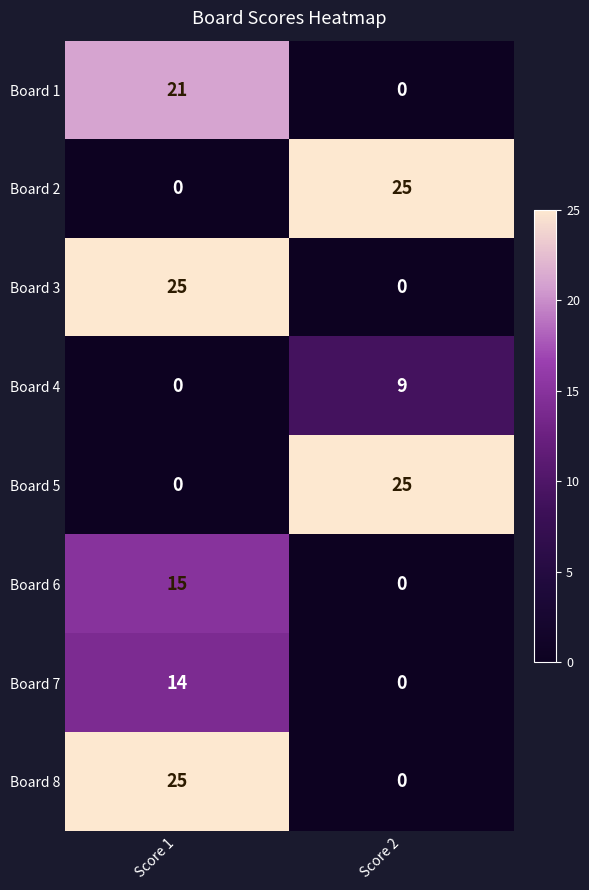

At which label does Board 5 reach its minimum?

Score 1